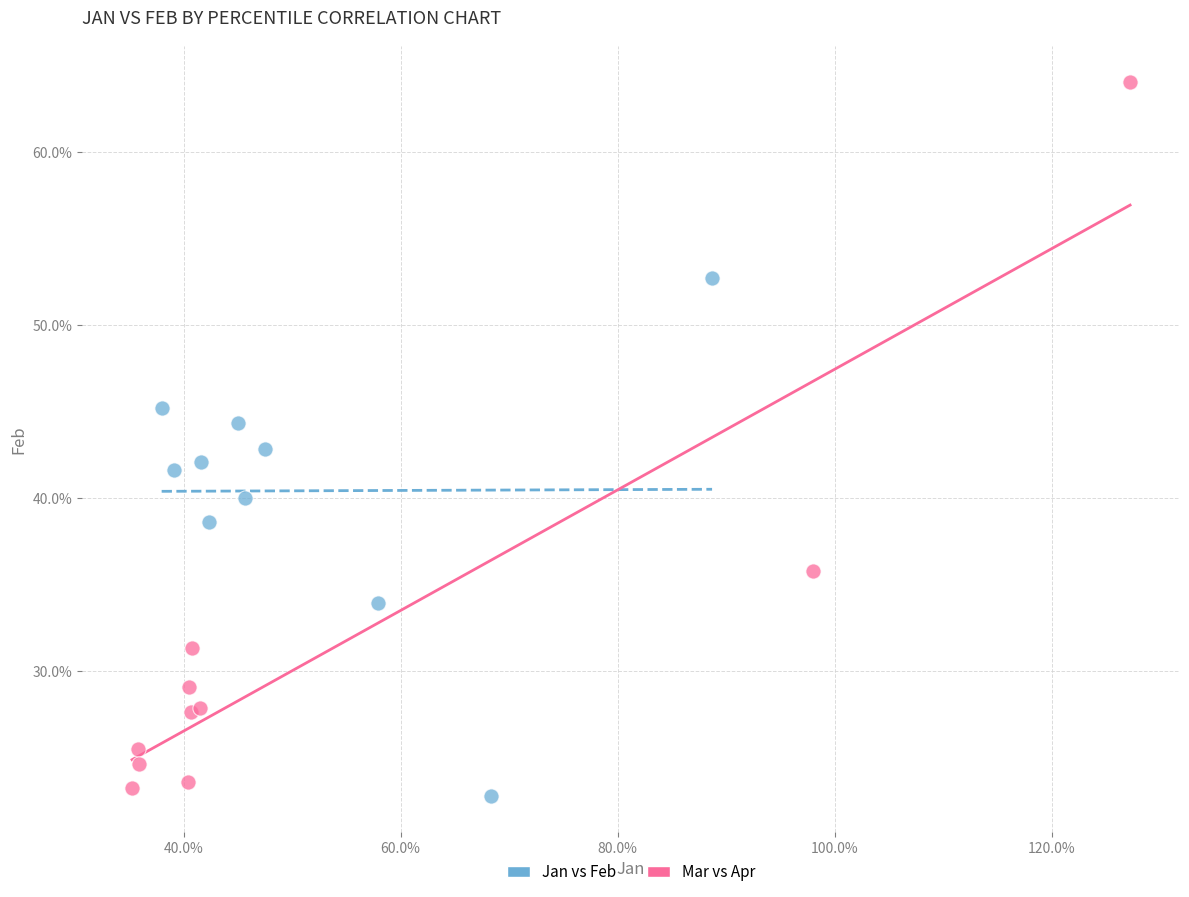

Which series reaches the minimum Y coordinate?

Jan vs Feb